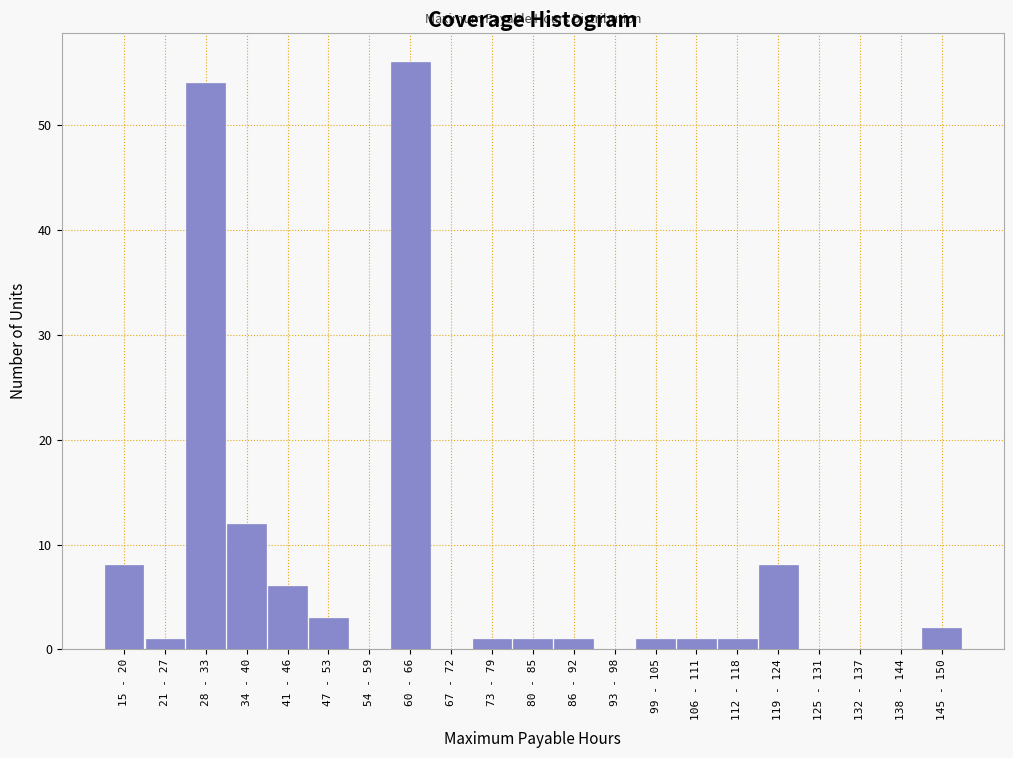

Reading left to right, list all the values displayed in this chart.

15 - 20=8	21 - 27=1	28 - 33=54	34 - 40=12	41 - 46=6	47 - 53=3	54 - 59=0	60 - 66=56	67 - 72=0	73 - 79=1	80 - 85=1	86 - 92=1	93 - 98=0	99 - 105=1	106 - 111=1	112 - 118=1	119 - 124=8	125 - 131=0	132 - 137=0	138 - 144=0	145 - 150=2